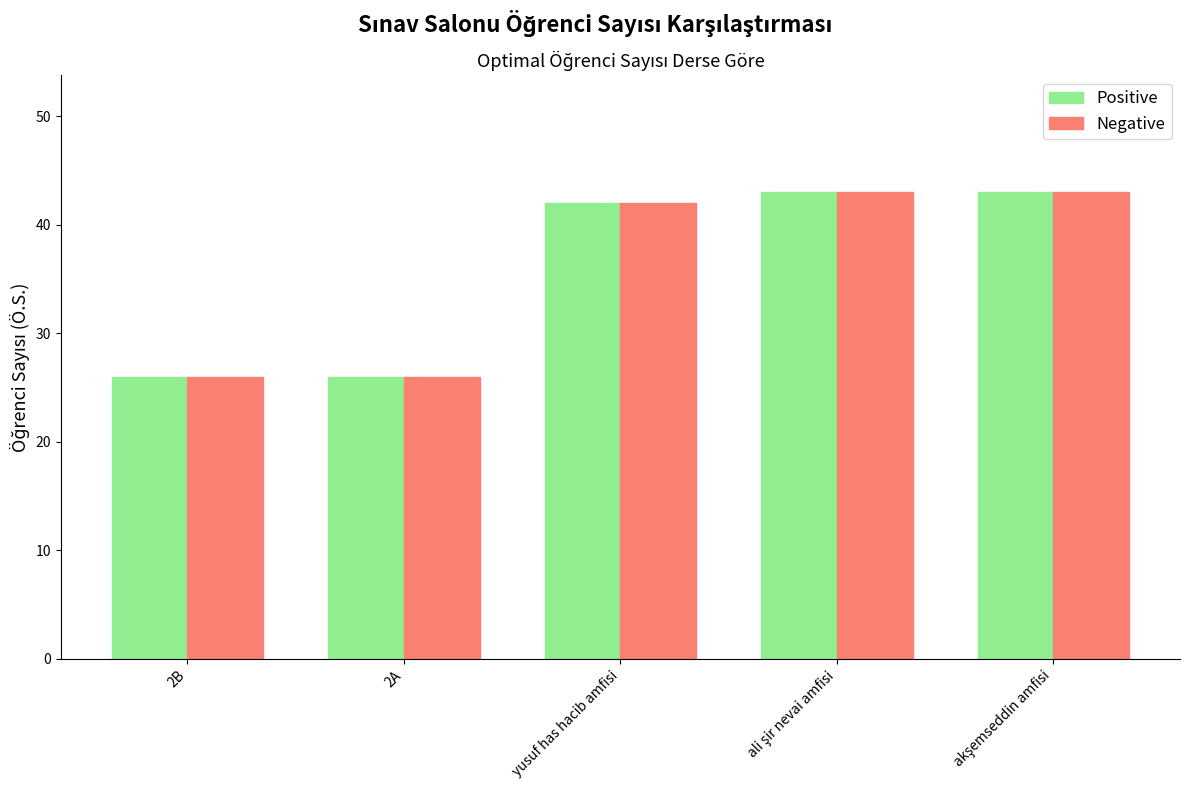

What is the difference between the maximum and minimum values in the Negative series?

17